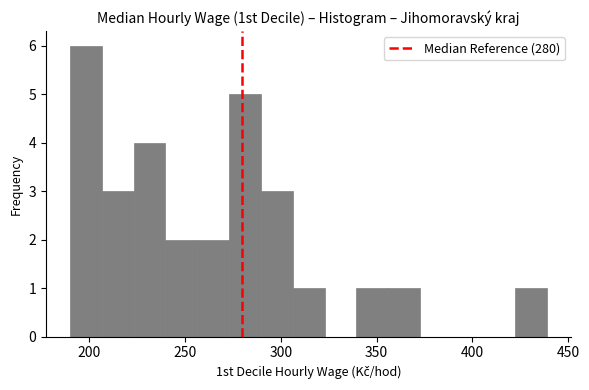

Read against the x-axis, roughly where is the centre of the tallest bar?

200